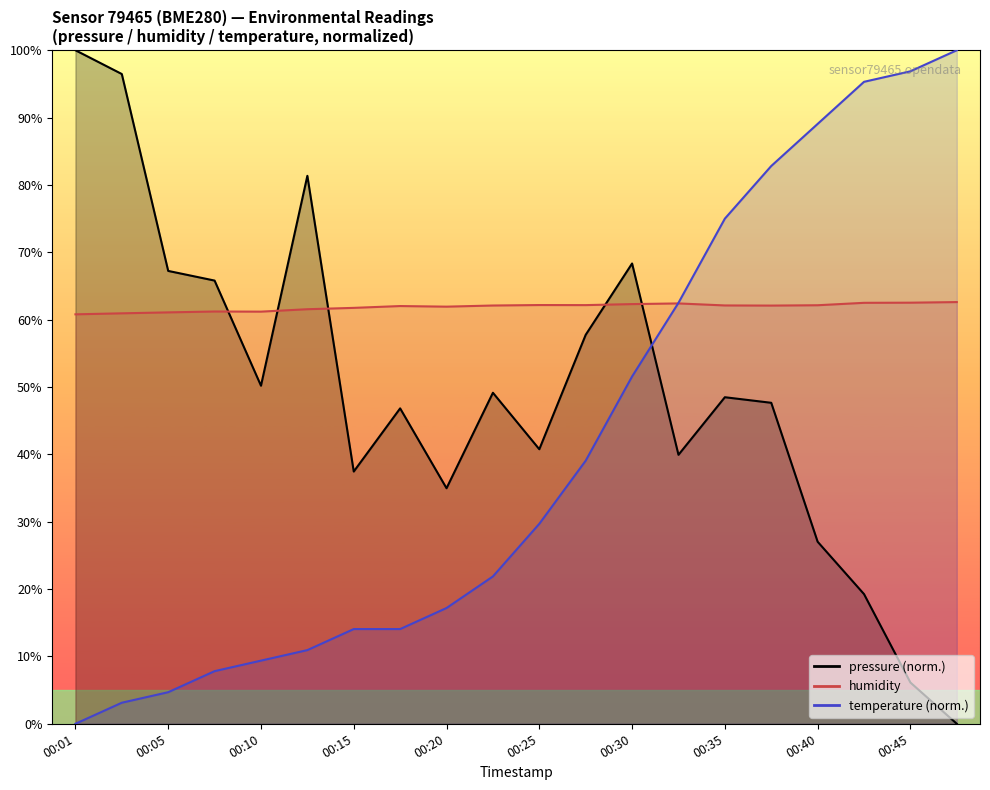

Which series changed the most between 00:08 and 00:40?

temperature